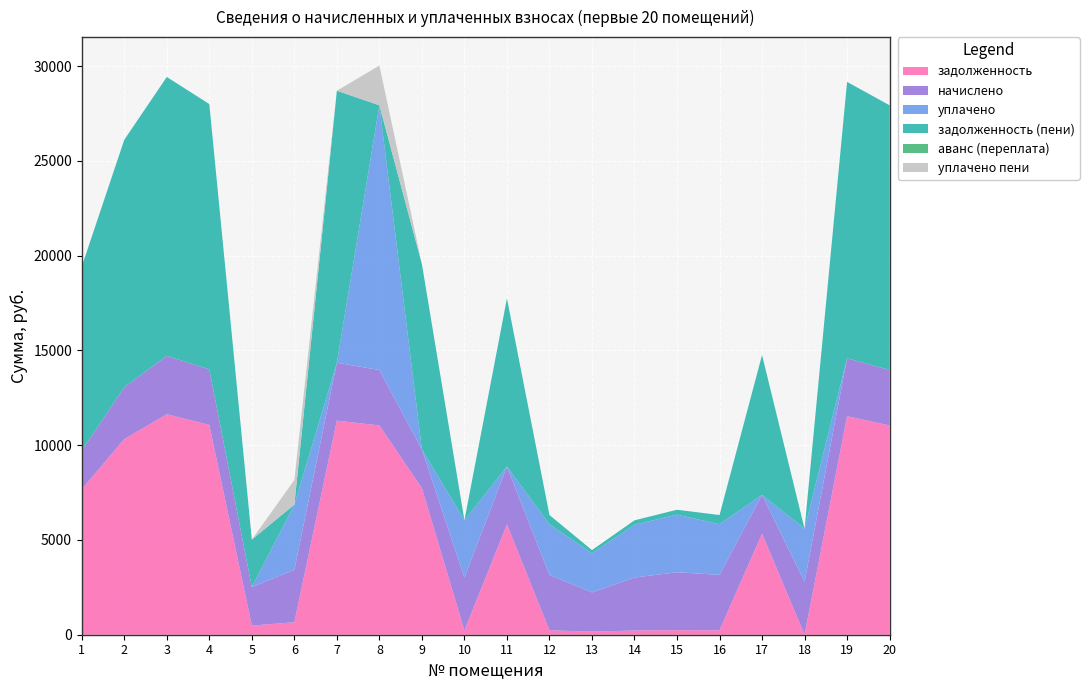

Reading left to right, what are all the values shown in this chart?

задолженность: 7678.3	10323.4	11633.0	11068.1	482.8	659.3	11296.8	11042.4	7729.7	221.6	5819.0	232.2	164.3	221.5	242.0	232.1	5331.6	0.0	11530.3	11042.4
начислено: 2034.4	2735.2	3082.2	2932.6	2027.6	2769.2	3055.0	2925.7	2048.0	2796.5	3055.0	2925.7	2068.4	2796.5	3055.0	2925.7	2048.0	2796.5	3055.0	2925.7
уплачено: 0.0	0.0	0.0	0.0	0.0	3436.2	0.0	13968.1	0.0	3018.0	0.0	2669.6	2060.1	2785.0	3042.4	2672.0	0.0	2795.0	0.0	0.0
задолженность (пени): 9712.7	13058.5	14715.2	14000.6	2510.4	0.0	14351.8	0.0	9777.7	0.1	8874.0	488.3	172.6	233.0	254.5	485.8	7379.7	0.5	14585.3	13968.1
аванс (переплата): 0.0	0.0	0.0	0.0	0.0	0.0	0.0	0.0	0.0	0.0	0.0	0.0	0.0	0.0	0.0	0.0	0.0	1.0	0.0	0.0
уплачено пени: 0.0	0.0	0.0	0.0	0.0	1296.8	0.0	2095.9	0.0	0.0	0.0	4.1	0.4	0.0	1.6	0.0	0.0	0.0	0.0	0.0